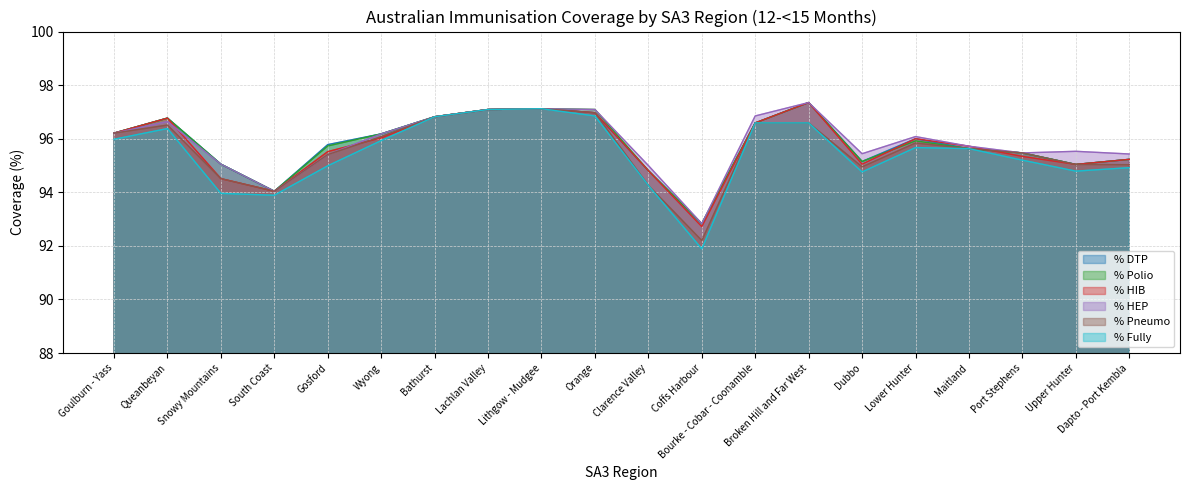

At which label is % DTP closest to 95?

Upper Hunter